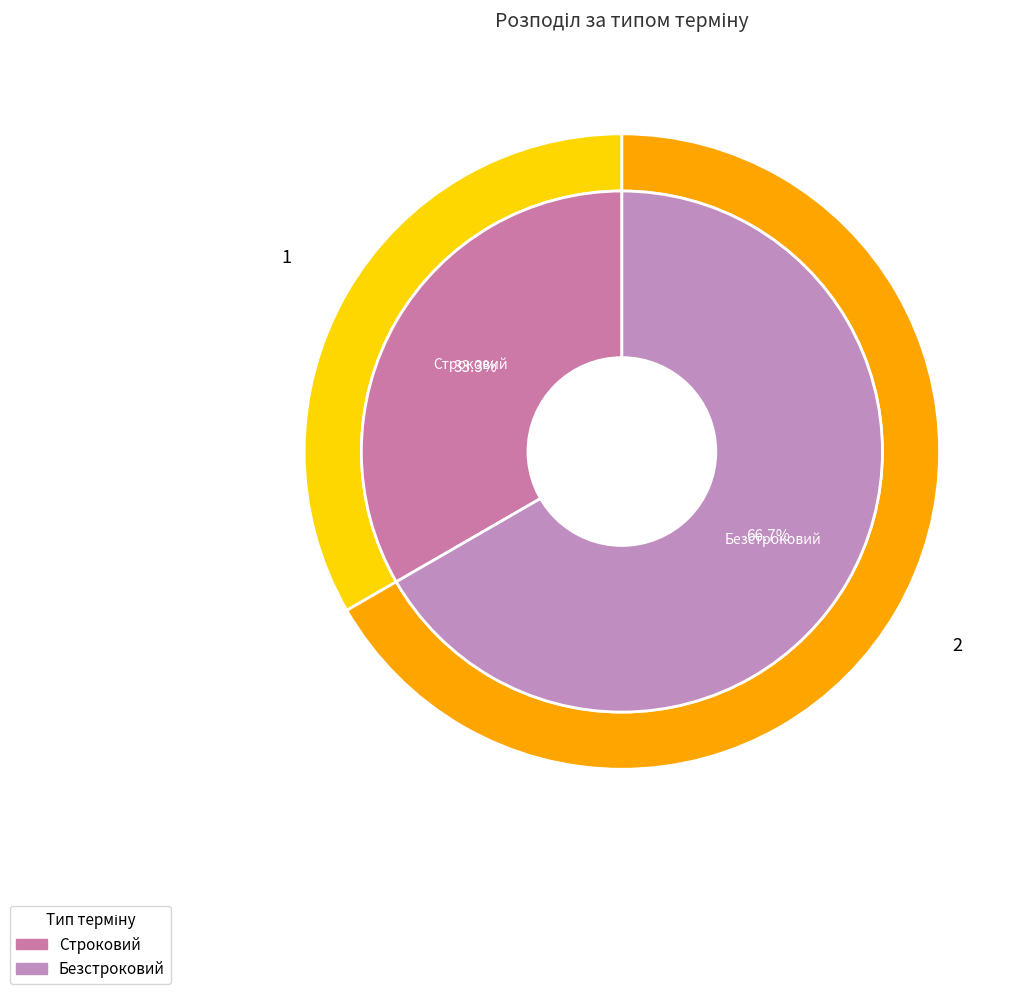

How many segments does this pie chart have?

2